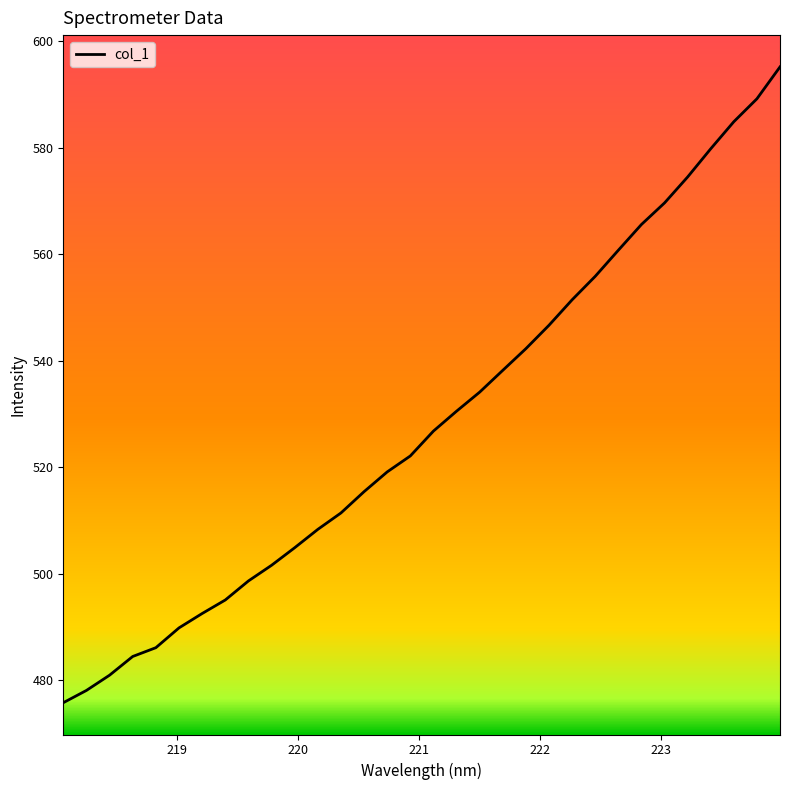

What is the maximum value shown in the chart?

595.2